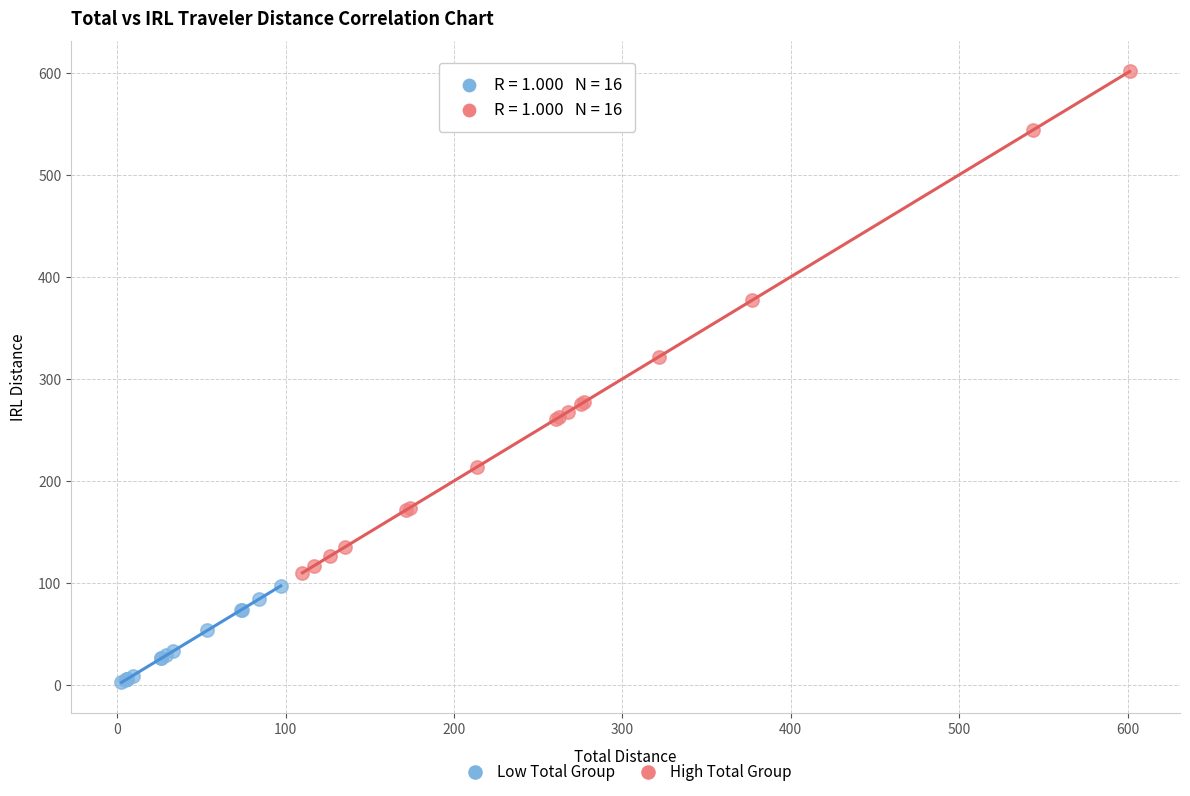

Which series reaches the minimum Y coordinate?

Low Total Group